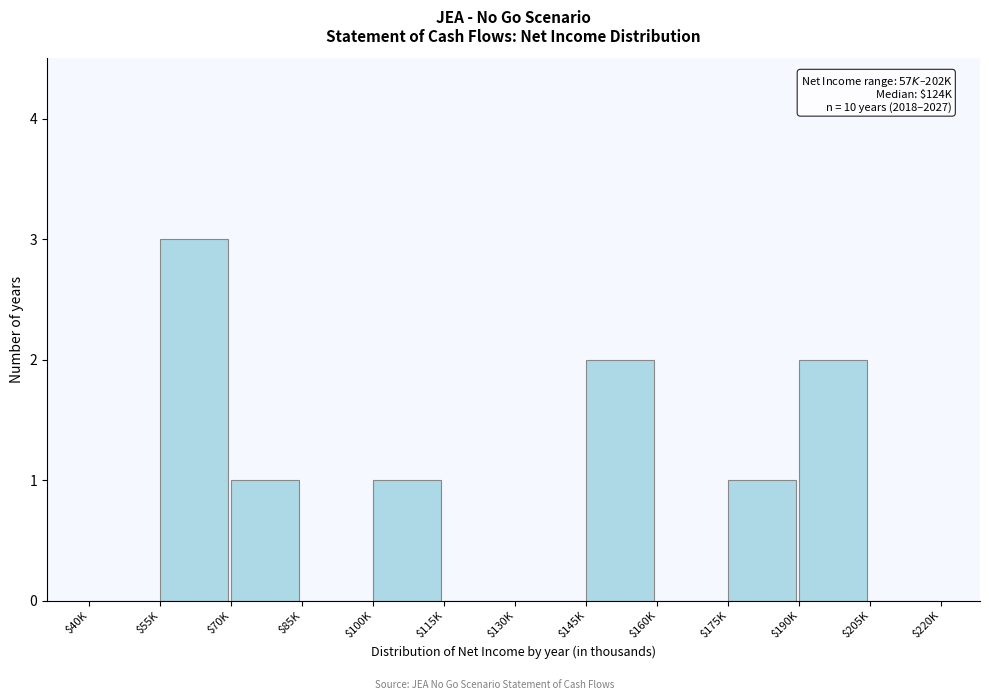

Is it true that the value at $205K is 0?

True